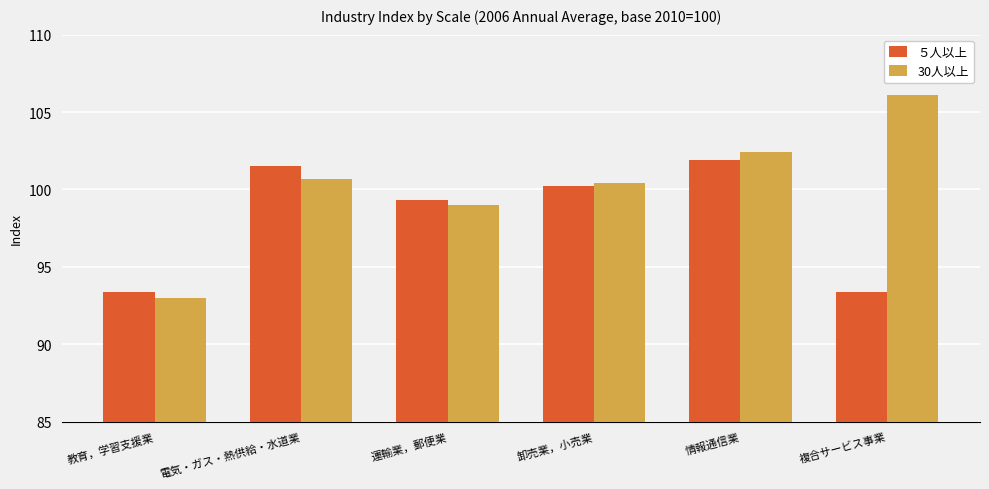

Is it true that ５人以上 equals 166.7 at 教育，学習支援業?

False